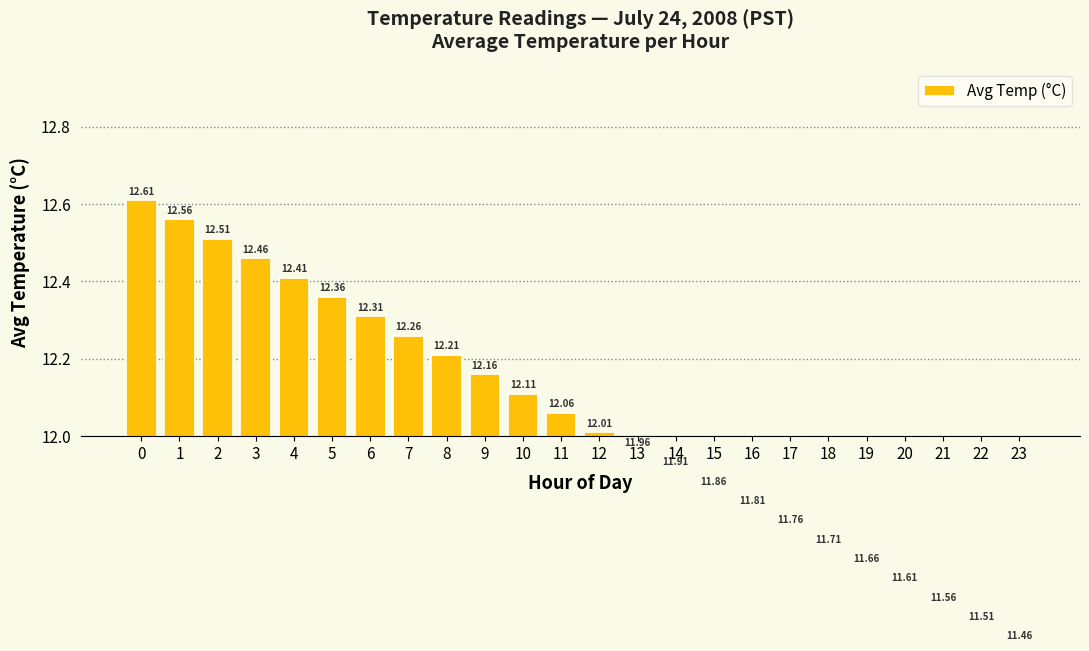

Are the bars horizontal?

No